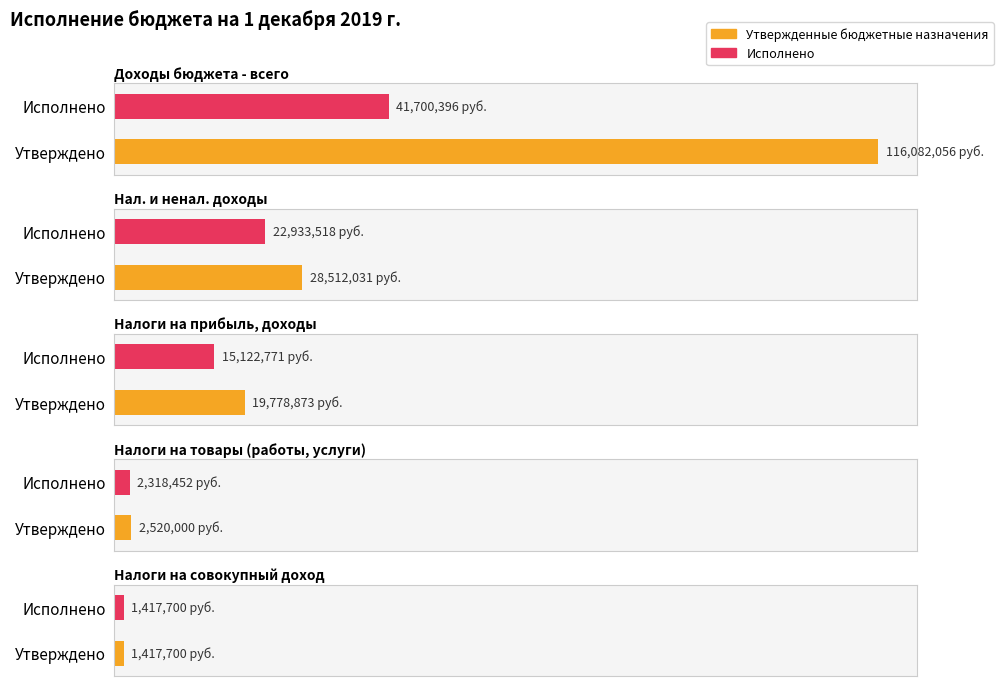

Between Доходы бюджета - всего and НАЛОГОВЫЕ И НЕНАЛОГОВЫЕ ДОХОДЫ, which series saw the biggest shift?

Утвержденные бюджетные назначения